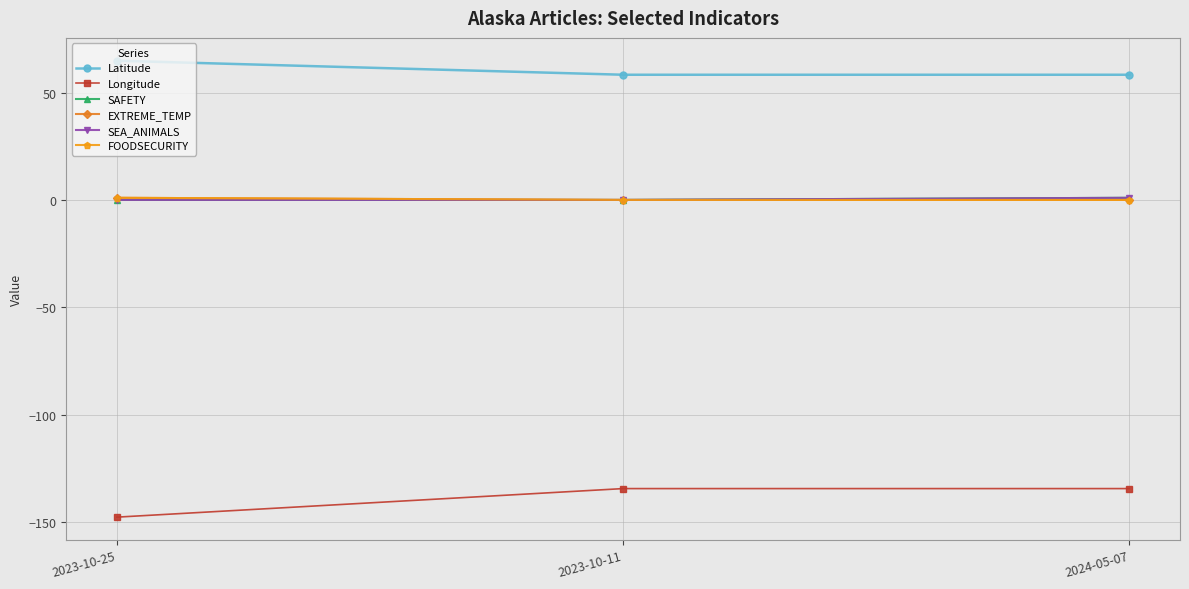

Does the chart have visible grid lines?

Yes